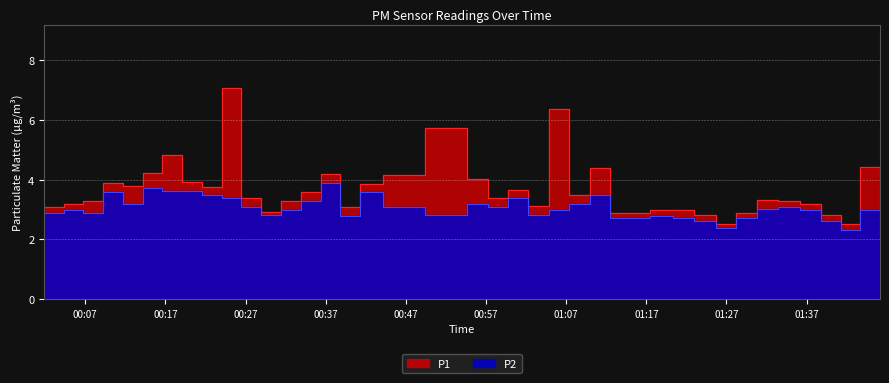

Is it true that P2 equals 2.2 at 2022-08-24T00:36:24?

False